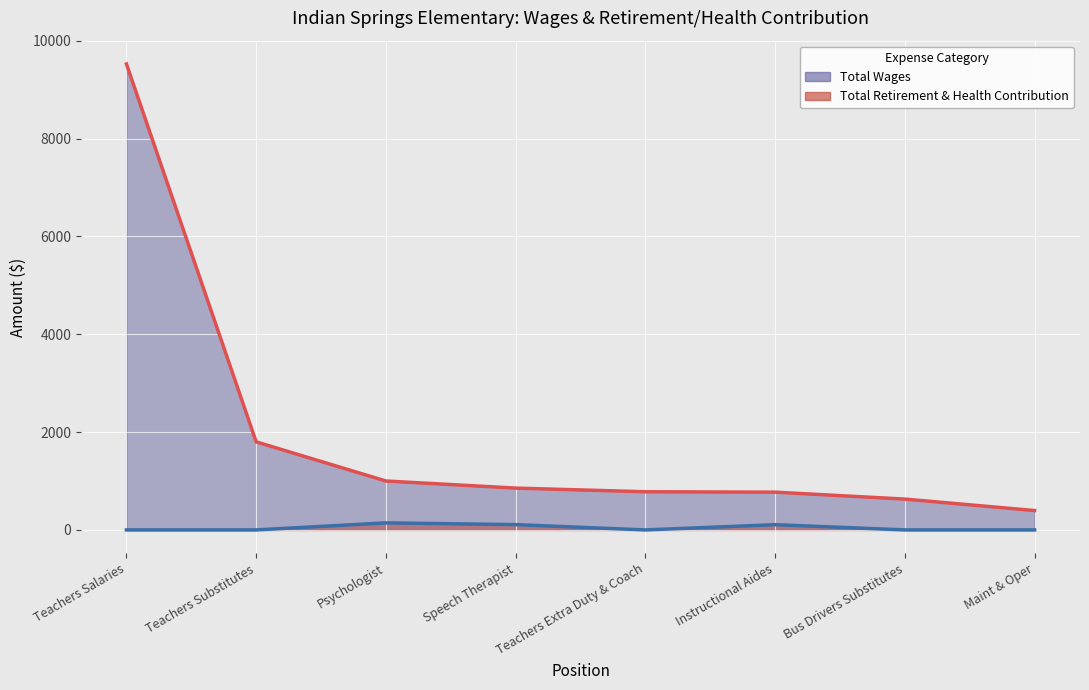

What is the difference between the second highest and second lowest values in the Total Wages series?

1170